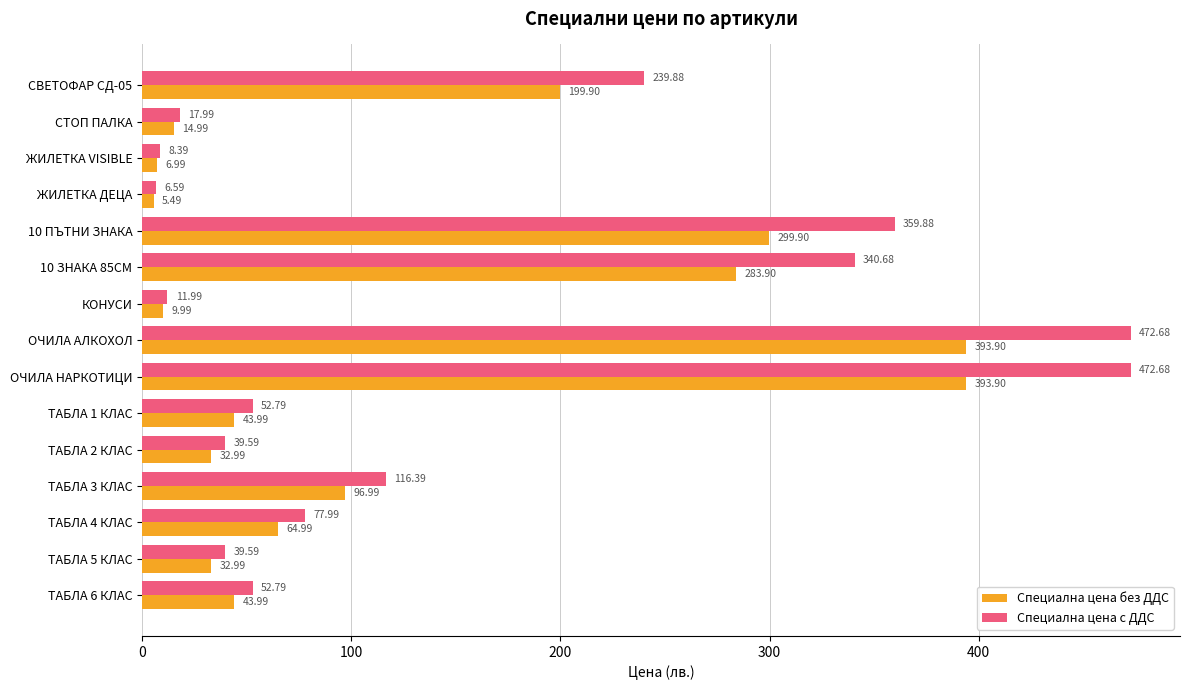

How many data points does each series have?

15